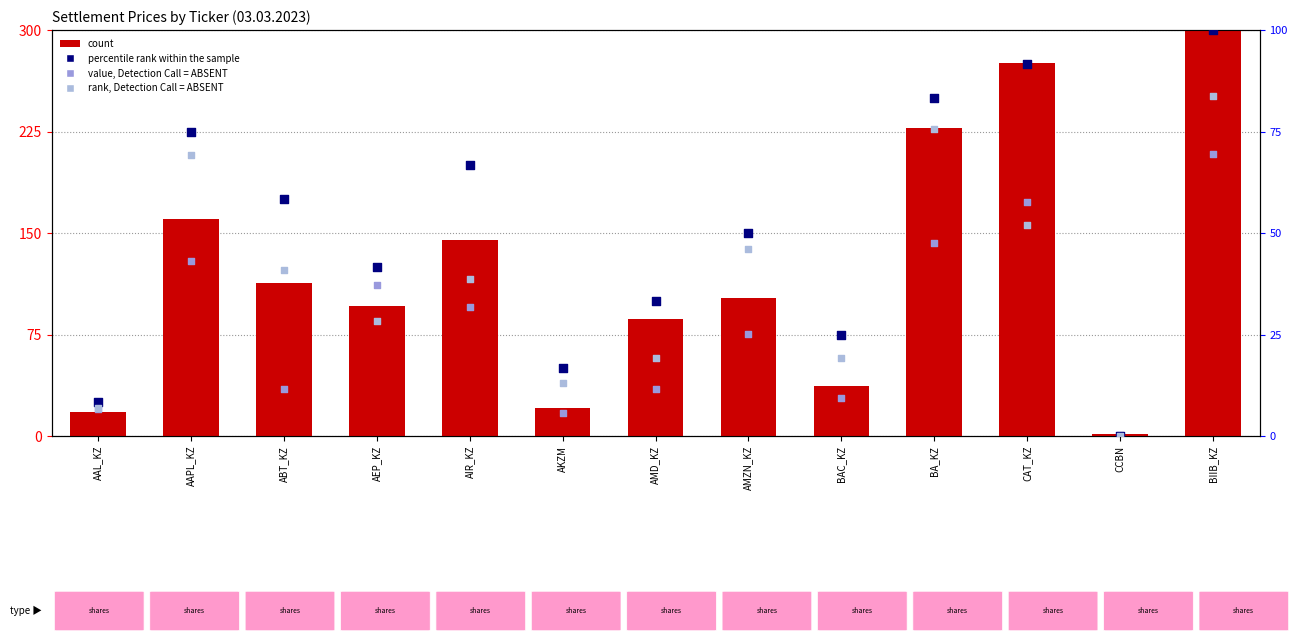

What are all the series names shown in the legend?

count, value, Detection Call = ABSENT, percentile rank within the sample, rank, Detection Call = ABSENT